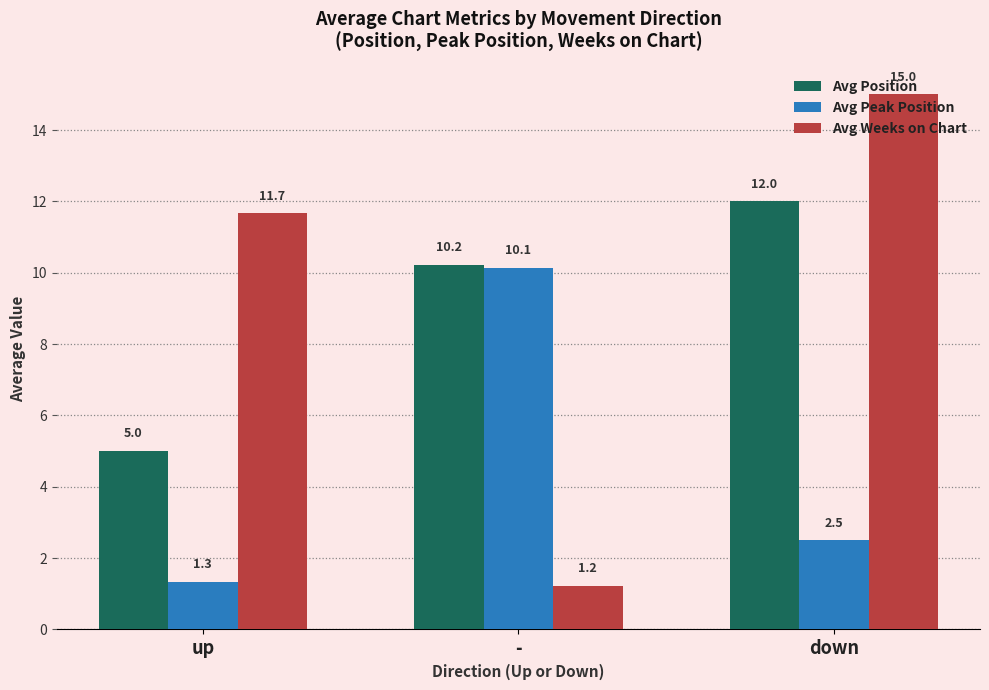

What is the difference between the second highest and minimum values in the Avg Position series?

5.2